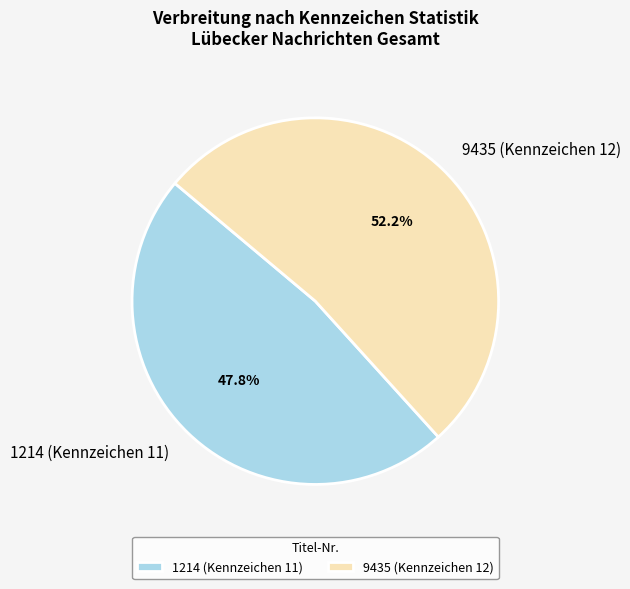

Combined, do 9435 (Kennzeichen 12) and 1214 (Kennzeichen 11) account for over 50%?

Yes